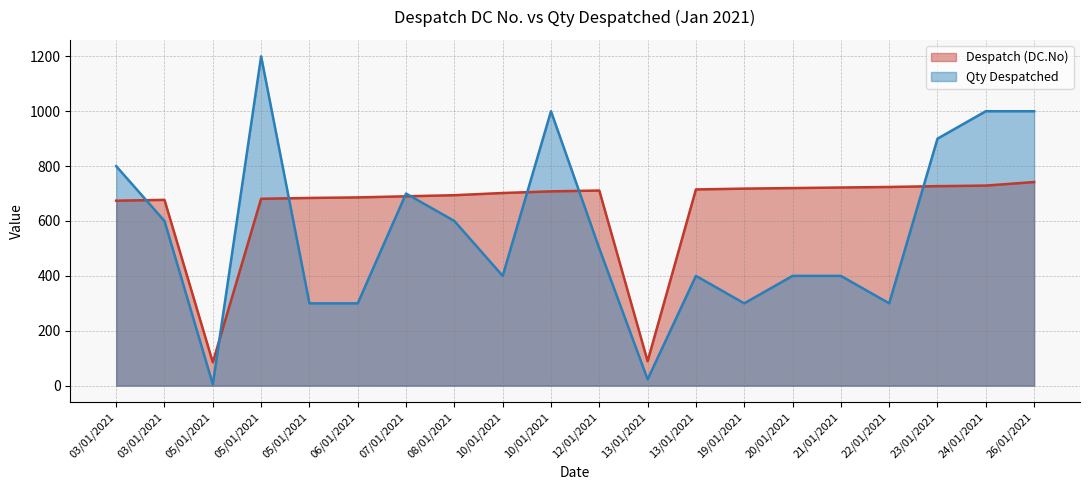

Reading left to right, list all the values displayed in this chart.

Despatch (DC.No): 674	677	85	681	684	686	690	694	702	708	711	89	715	718	720	722	724	727	729	742
Qty Despatched: 800	600	5	1200	300	300	700	600	400	1000	500	23	400	300	400	400	300	900	1000	1000